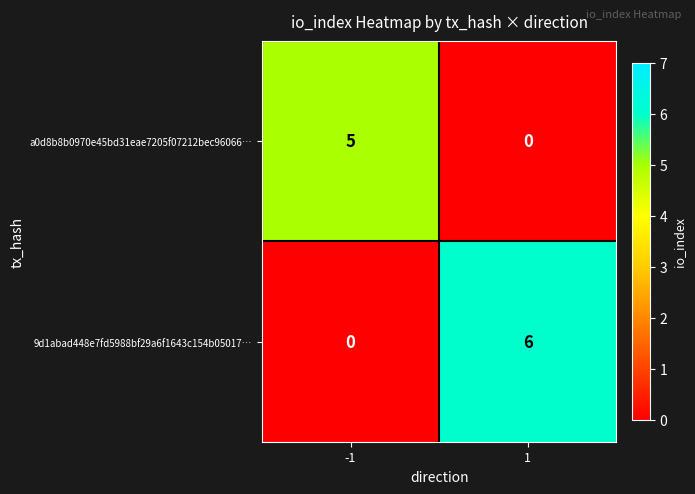

What is the difference between the maximum and minimum values in the a0d8b8b0970e45bd31eae7205f07212bec96066… series?

5